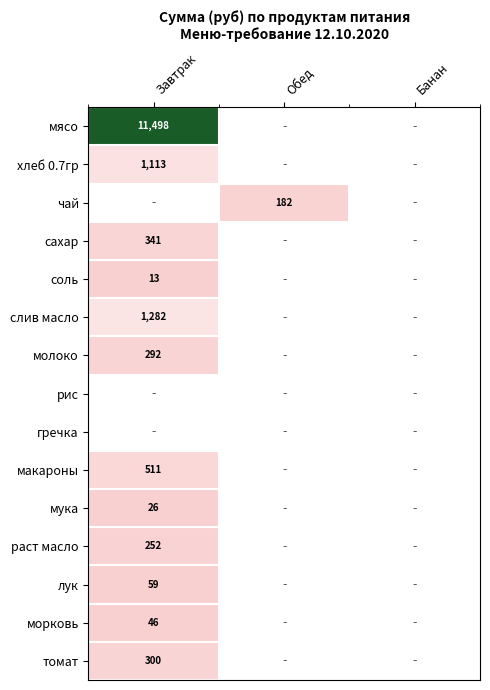

What is the spread (max minus min) of values at Завтрак?

11497.5